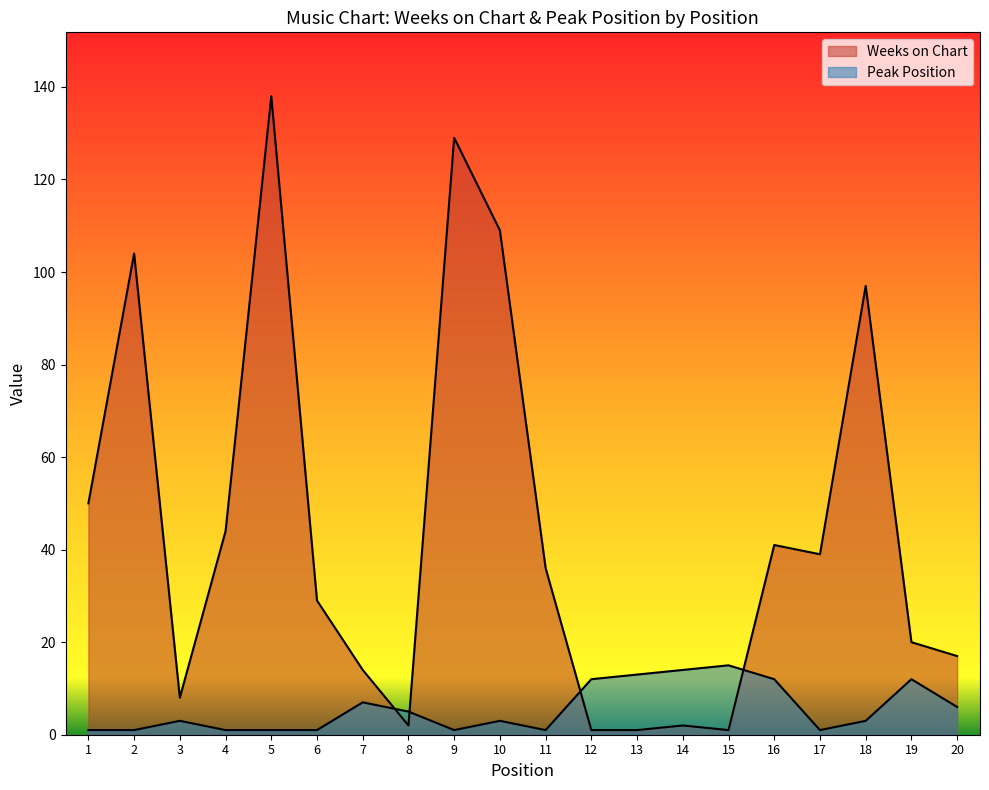

At which category does Weeks on Chart reach its first local peak?

2